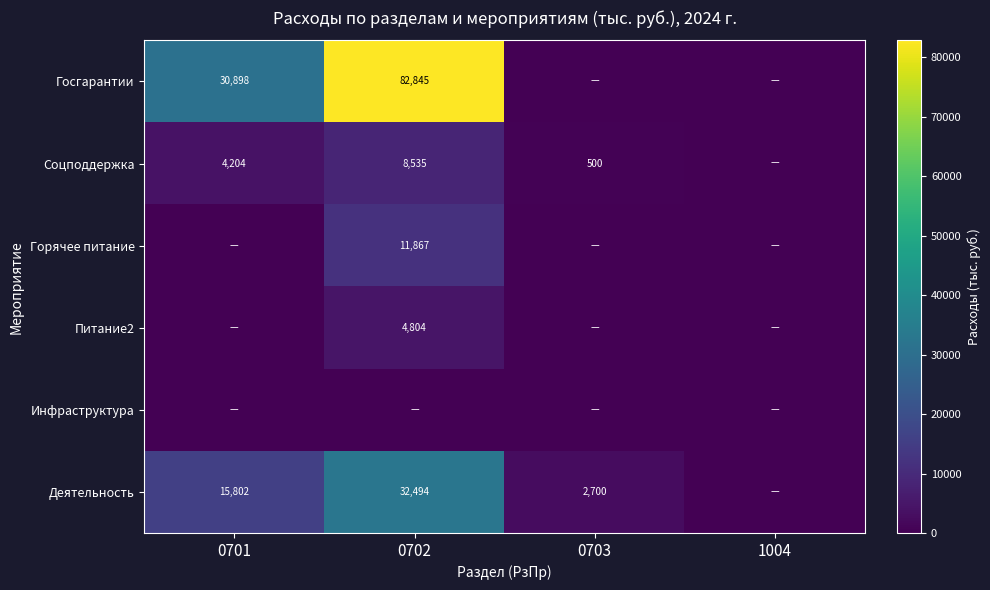

True or false: Соцподдержка has a value of 1763 at 0701.

False